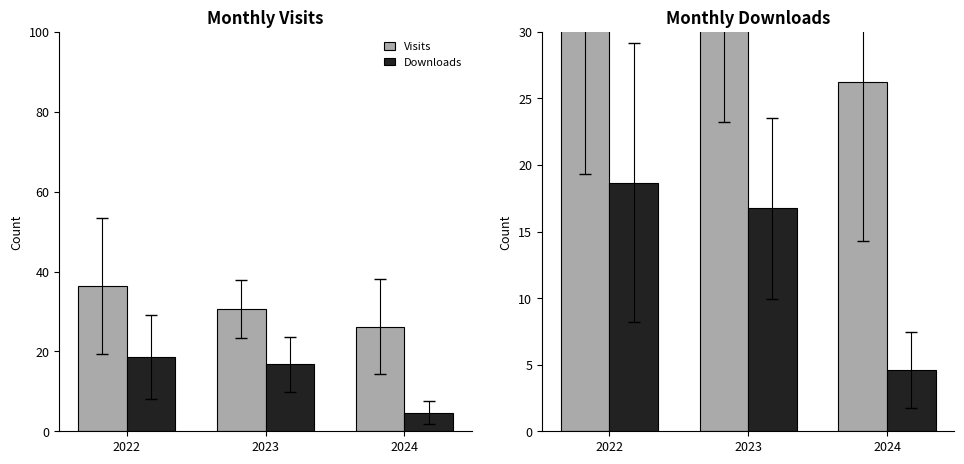

Rank the categories by Monthly Downloads value from lowest to highest.

2024, 2023, 2022